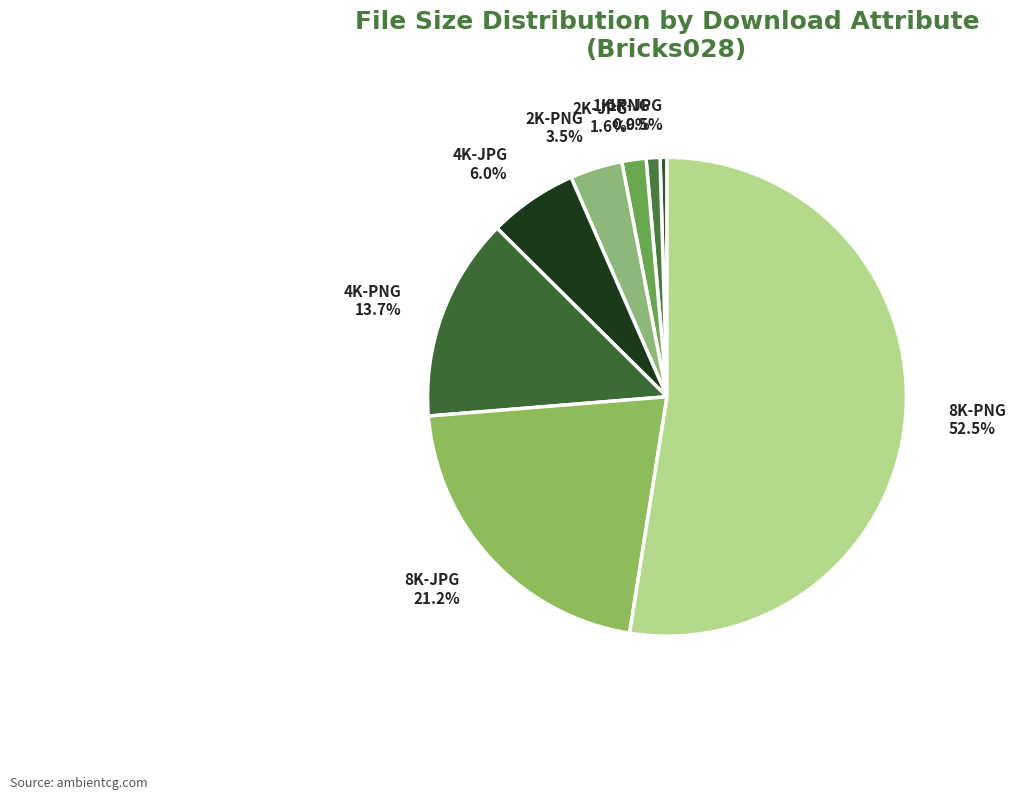

How many segments does this pie chart have?

8